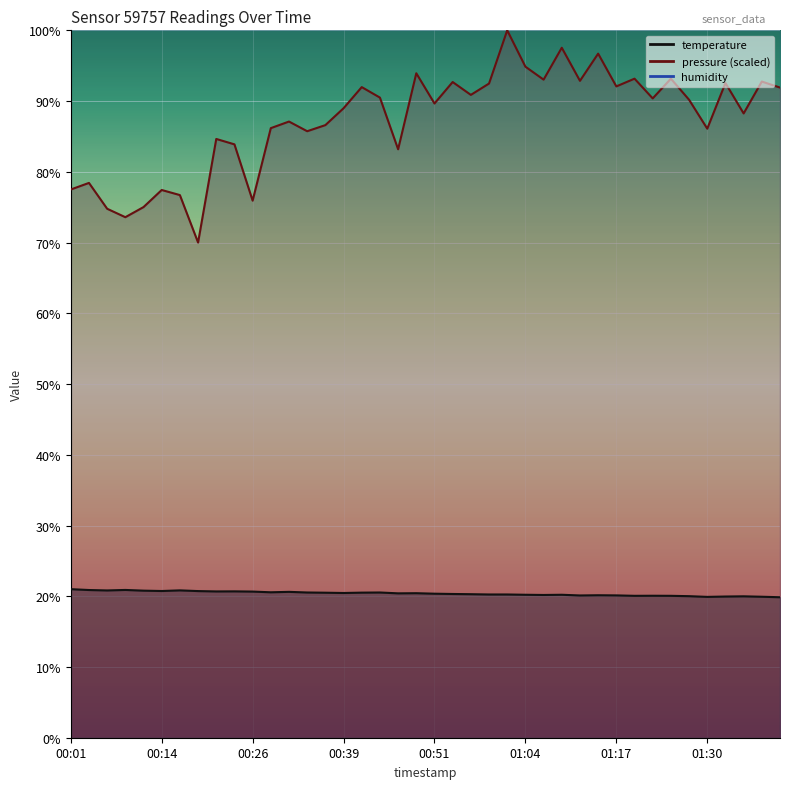

What is the change in value from 00:06 to 01:35?

-0.8